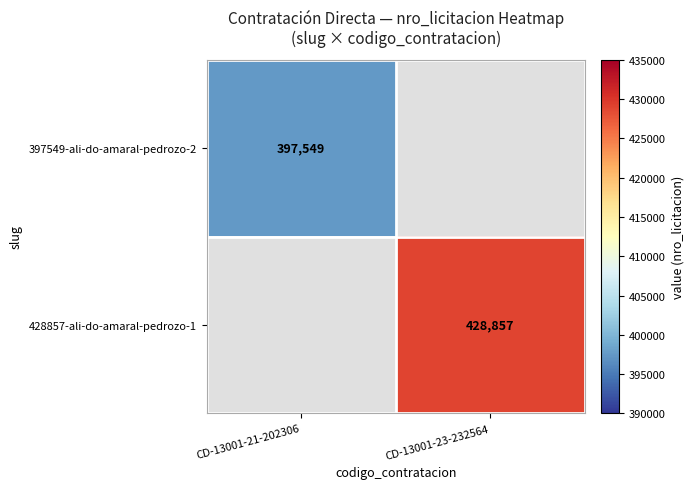

Between CD-13001-23-232564 and CD-13001-21-202306, which is larger?

CD-13001-21-202306